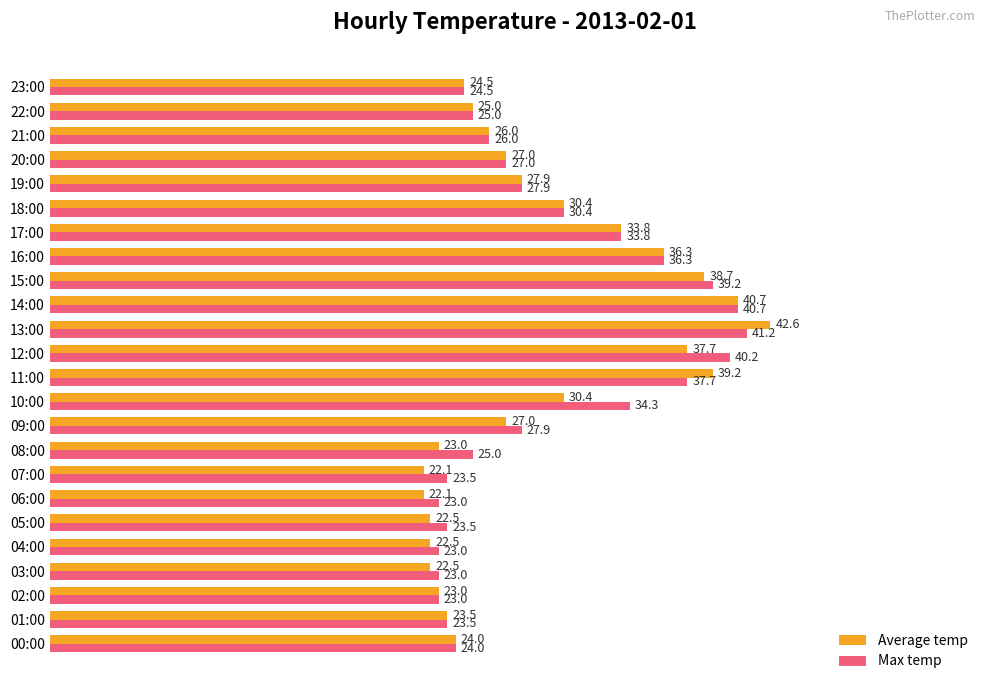

Read the Average temp value at 11:00.

39.2